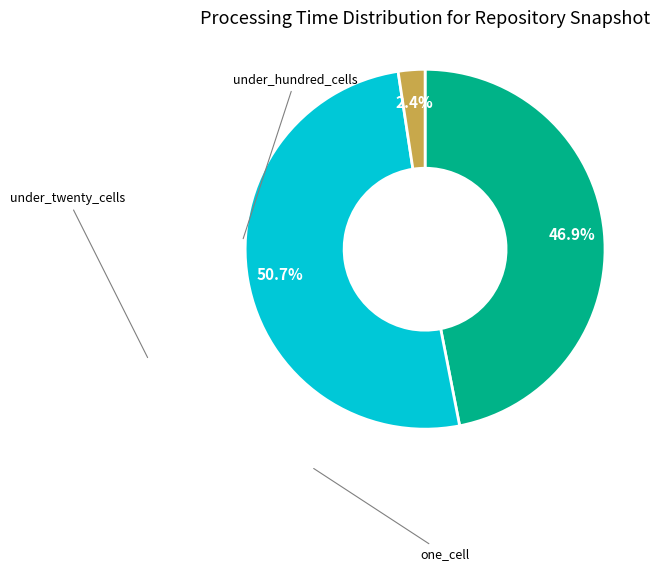

What is the ratio of the value at one_cell to the value at under_twenty_cells?

0.9